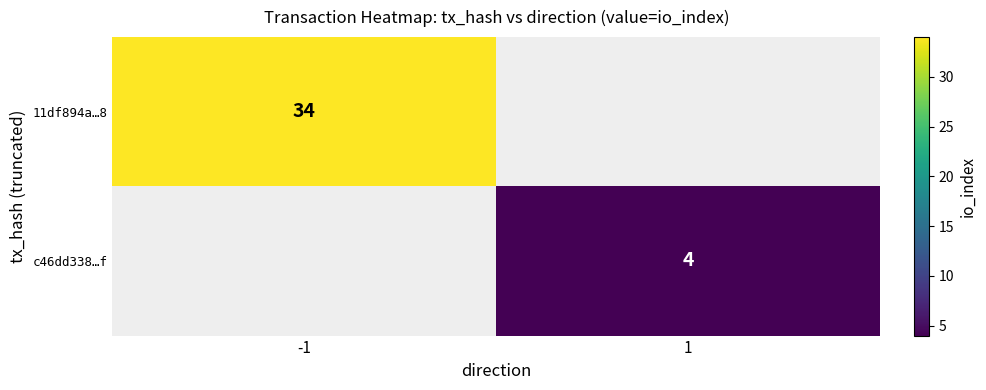

True or false: 11df894a…8 has a value of 52 at -1.

False